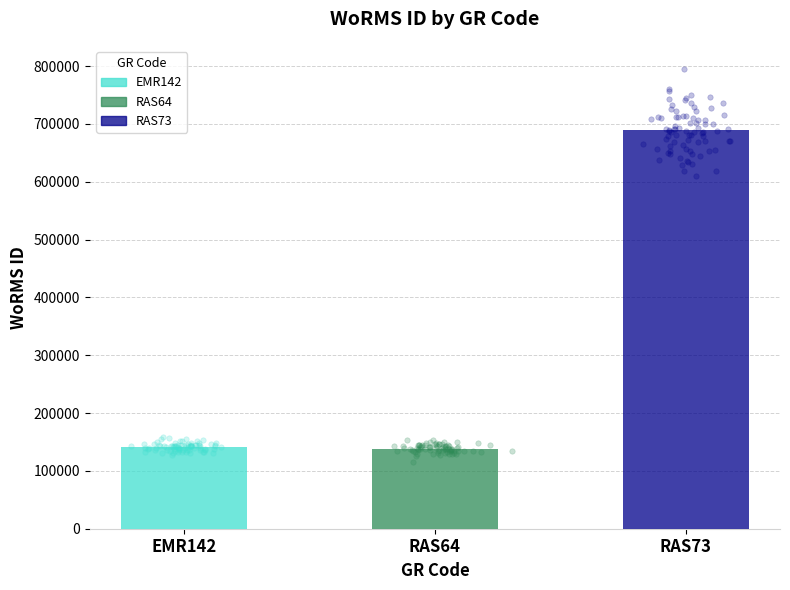

Between RAS73 and RAS64, which is larger?

RAS73